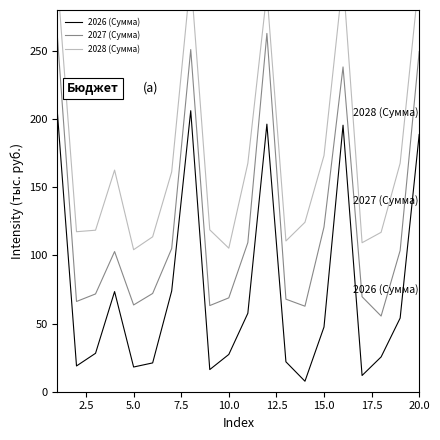

Is it true that 2027 (Сумма) equals 120.8 at 15.0?

True